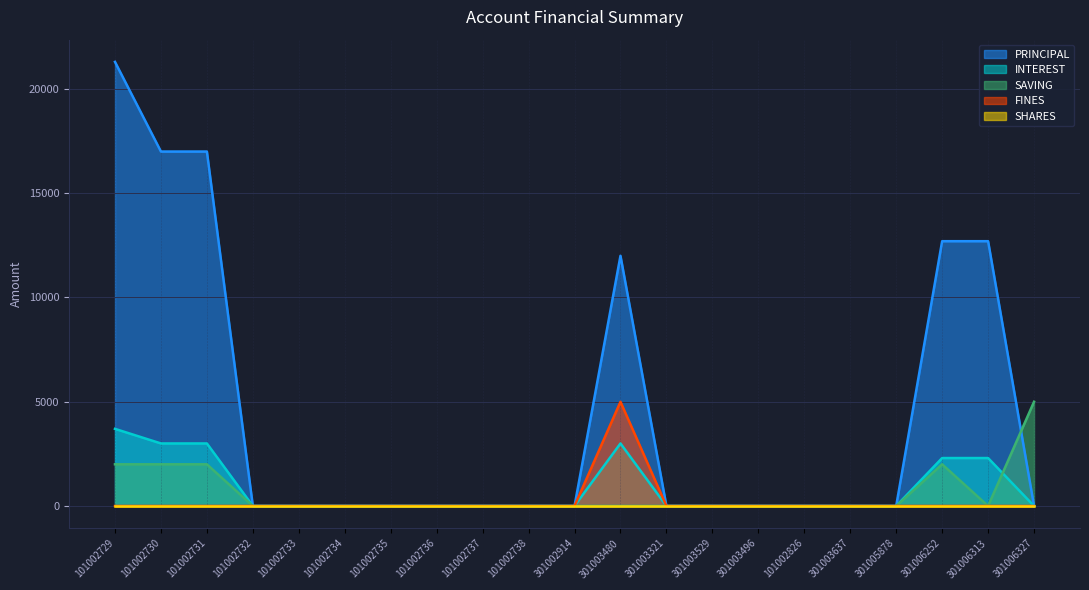

How many positive values does the PRINCIPAL series have?

6